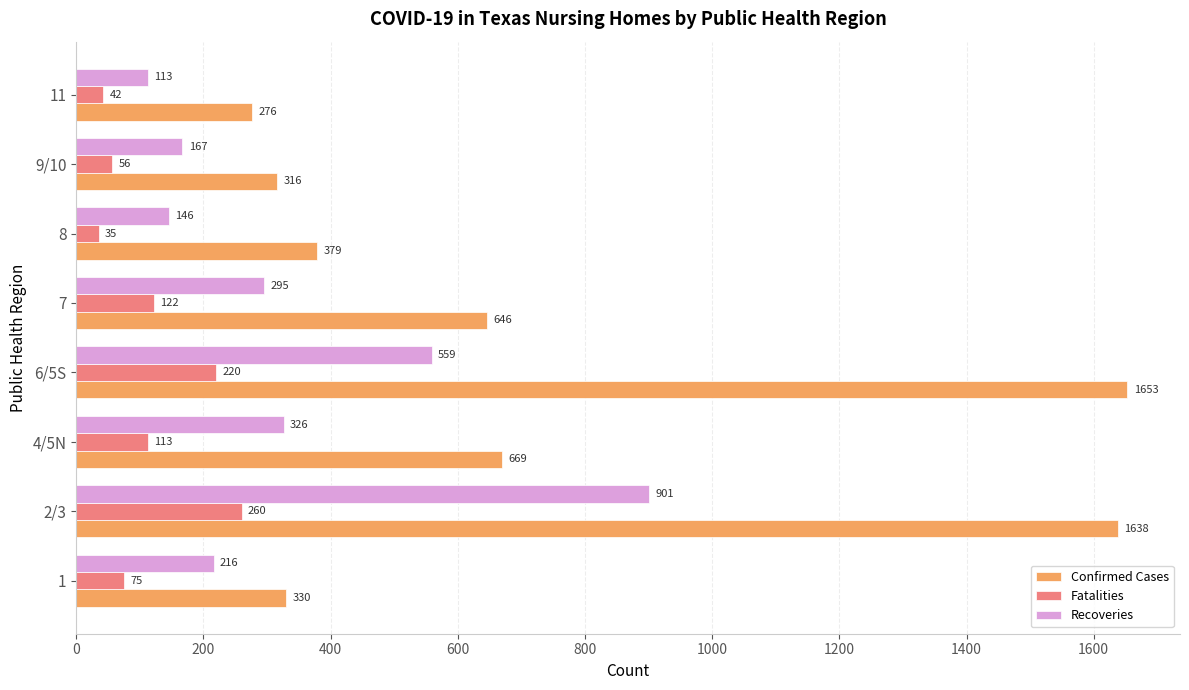

At which label does Recoveries reach its minimum?

11